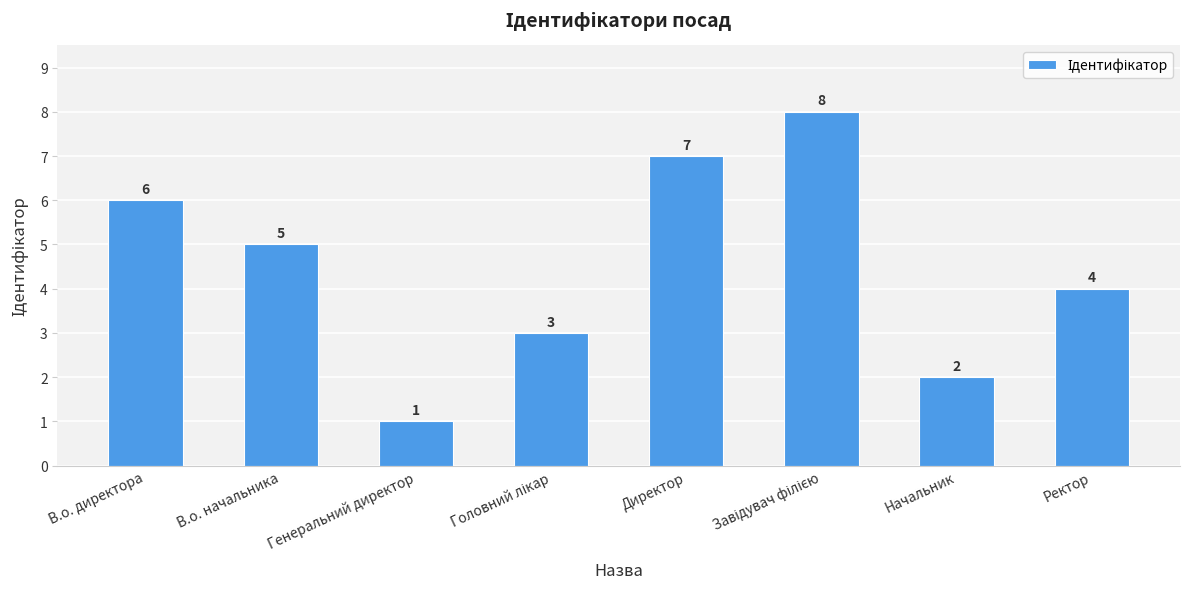

The value at В.о. начальника is 2. True or false?

False